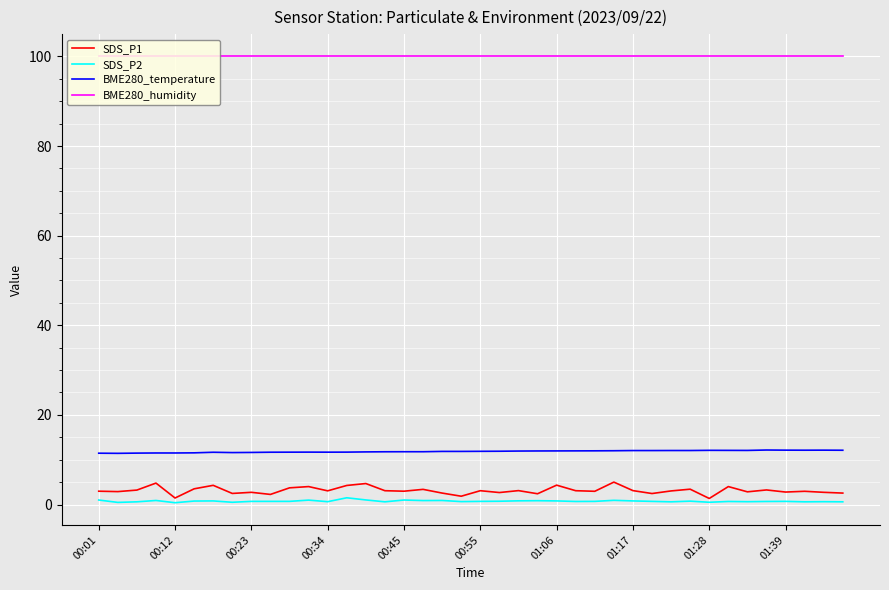

What is the maximum value shown in the chart?

100.0